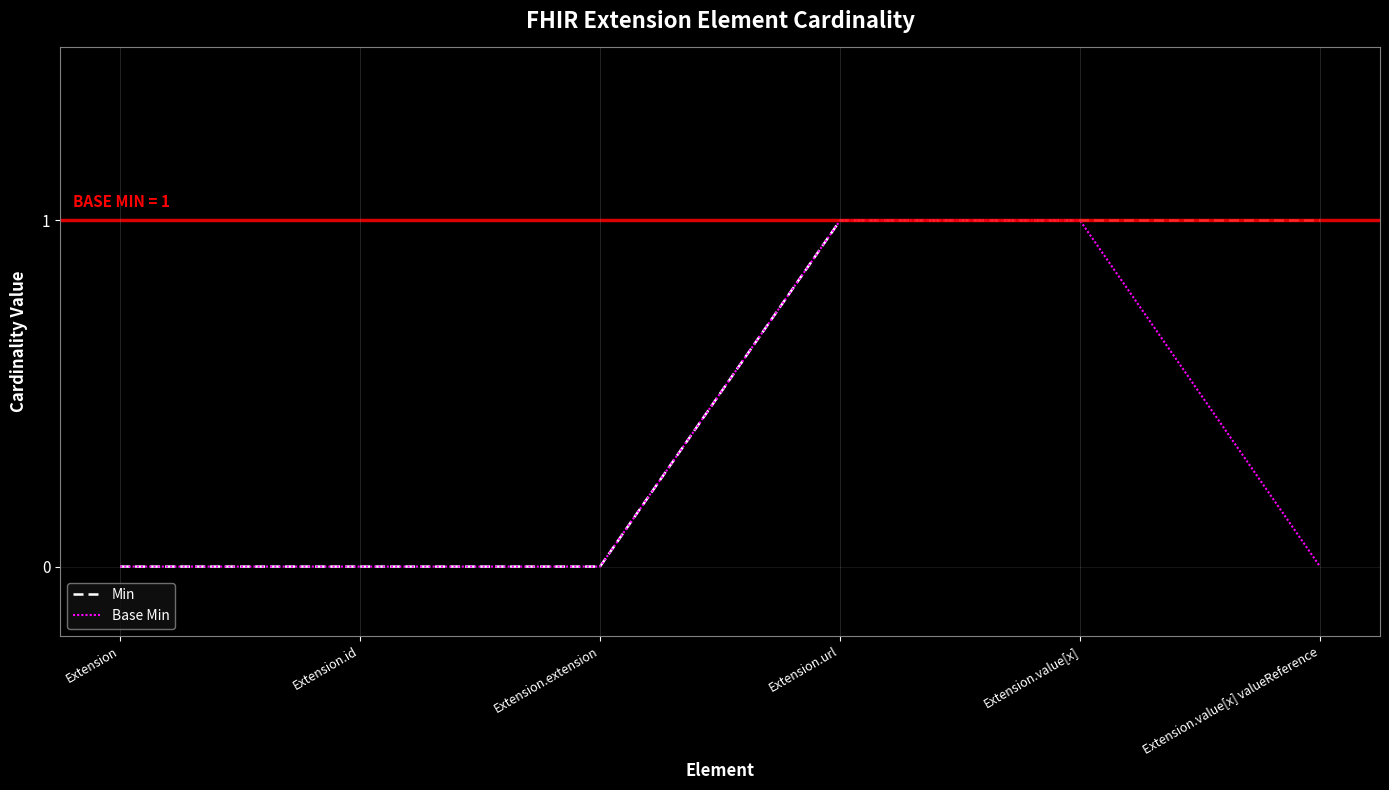

True or false: Base Min has a value of -1 at Extension.

False